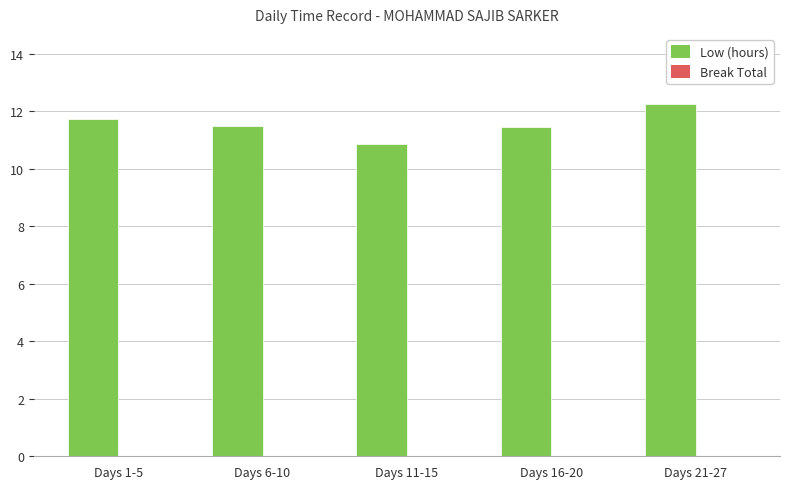

At which category does the chart reach its peak across all series?

Days 21-27